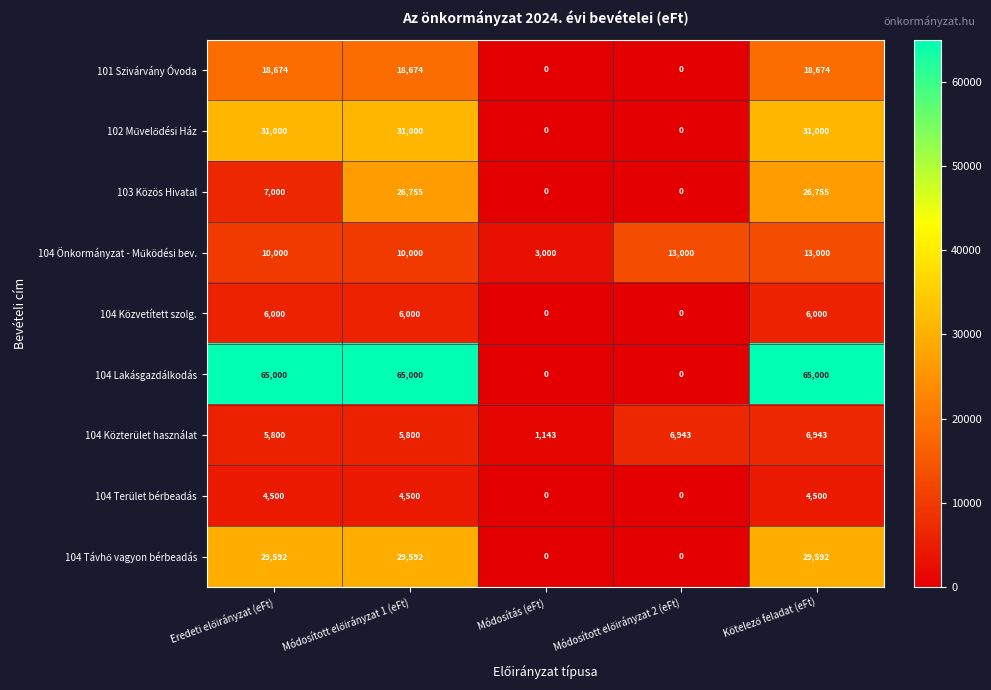

How many 104 Közvetített szolg. values are between 0 and 6000?

5